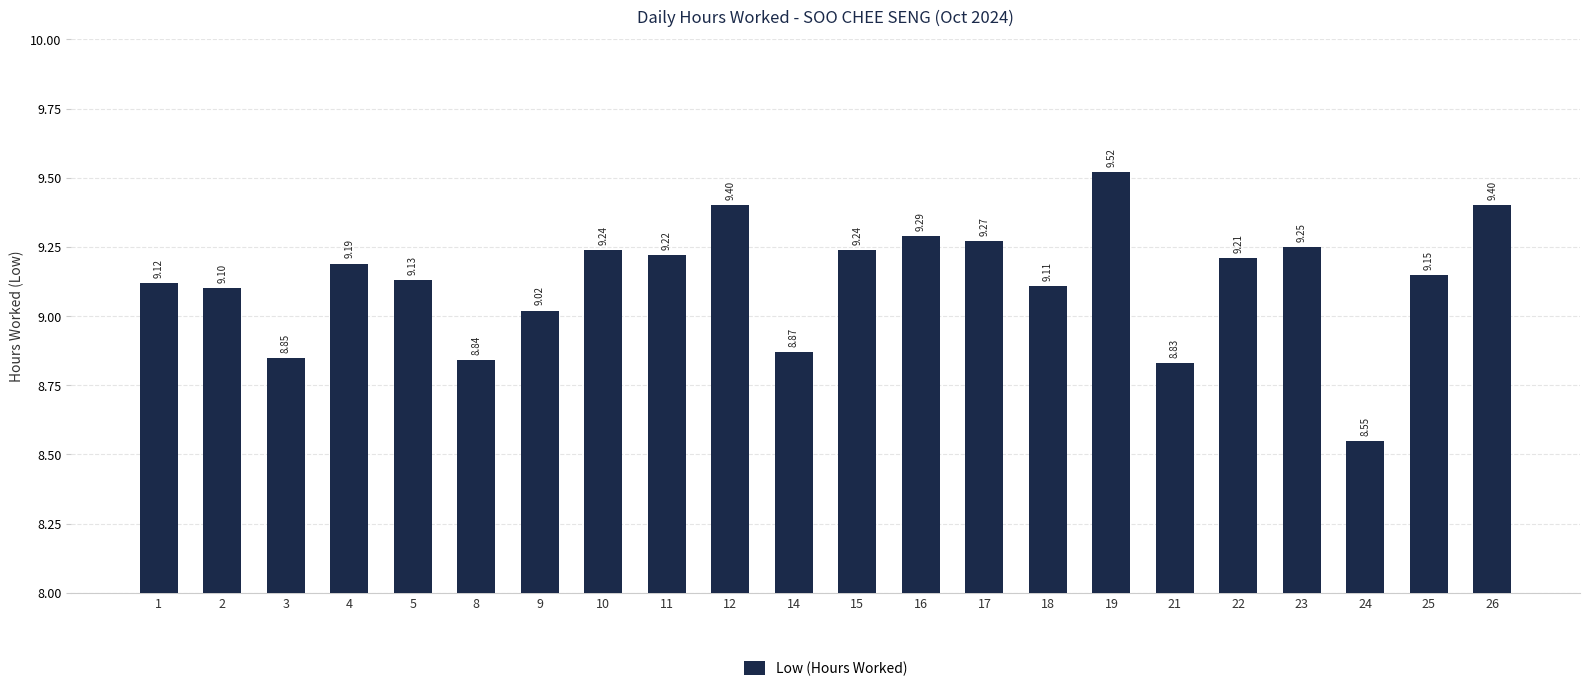

What is the difference between the second highest and second lowest values?

0.6